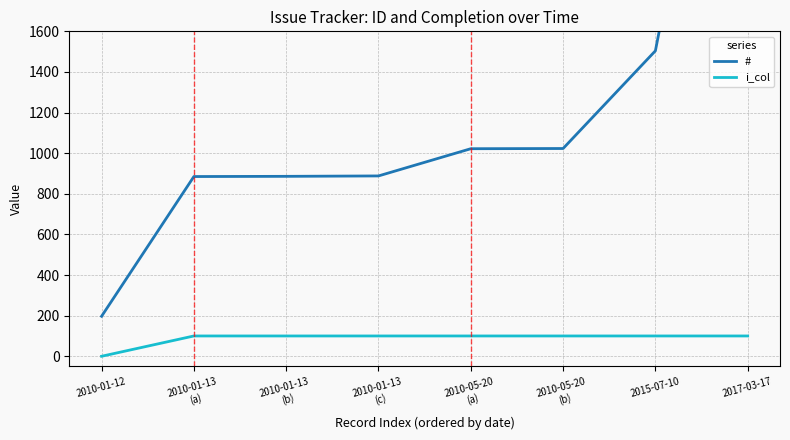

Reading right to left, transcribe all the data shown in this chart.

#: 2017-03-17=3832	2015-07-10=1504	2010-05-20
(b)=1023	2010-05-20
(a)=1022	2010-01-13
(c)=888	2010-01-13
(b)=886	2010-01-13
(a)=885	2010-01-12=197
i_col: 2017-03-17=100	2015-07-10=100	2010-05-20
(b)=100	2010-05-20
(a)=100	2010-01-13
(c)=100	2010-01-13
(b)=100	2010-01-13
(a)=100	2010-01-12=0